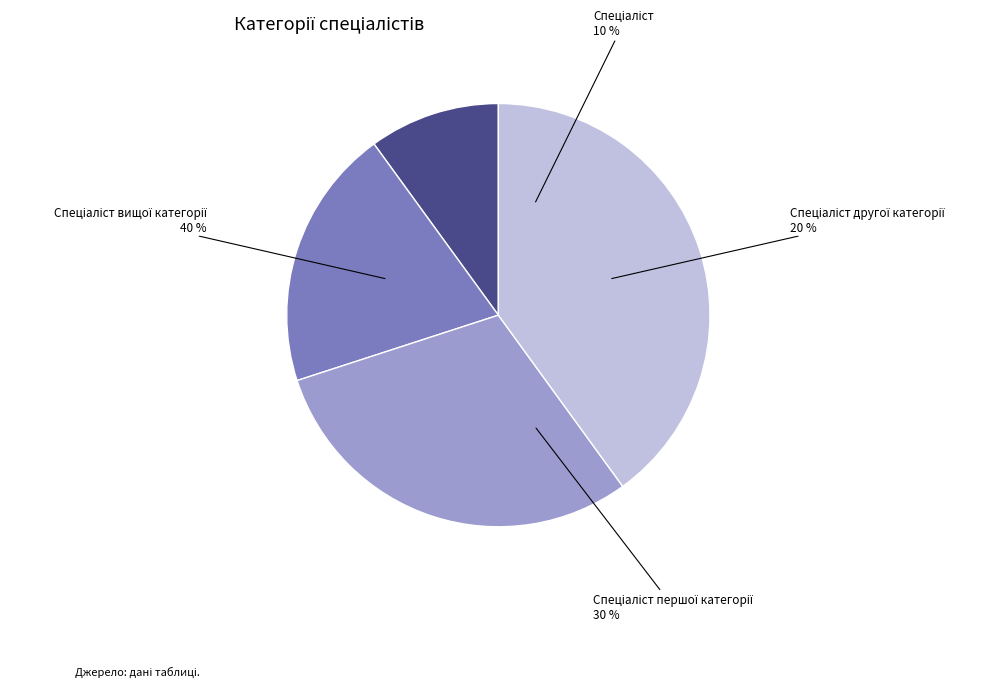

How much of the chart is everything except Спеціаліст?

90.0%